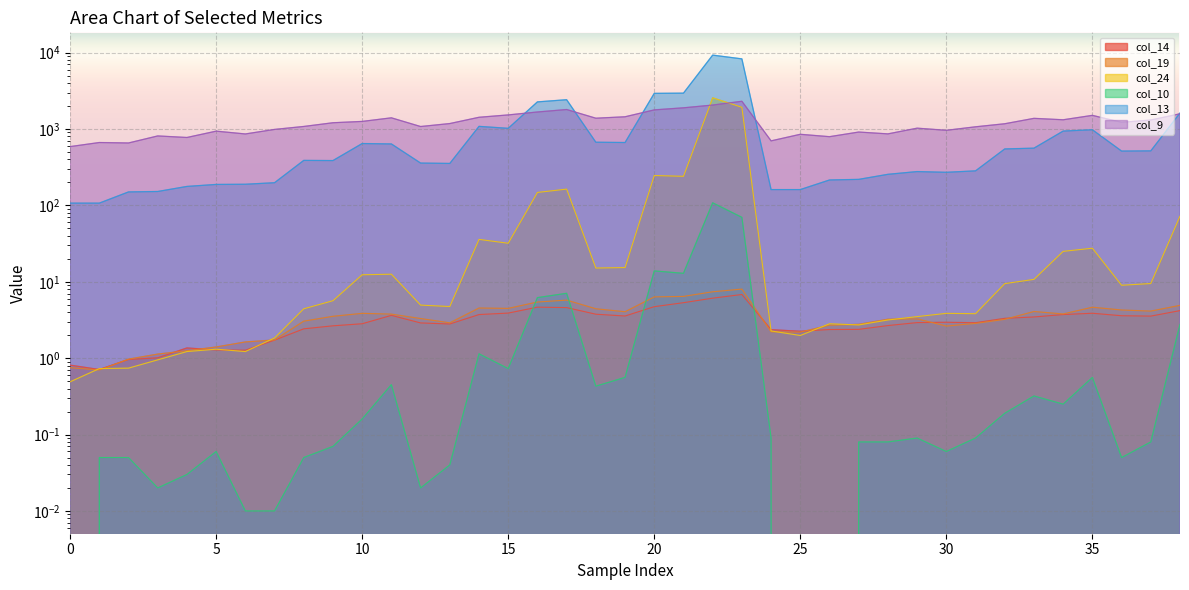

Which series has the widest spread of values?

col_13